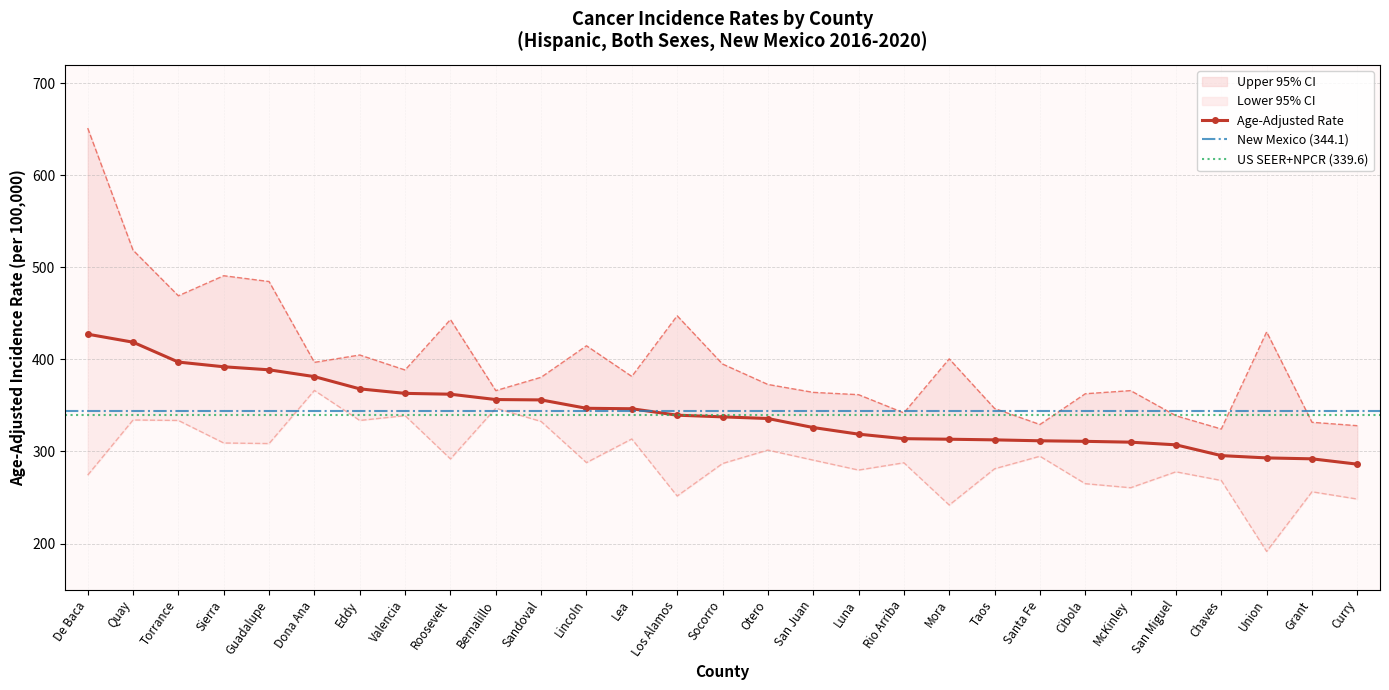

What position from the right is Torrance?

27